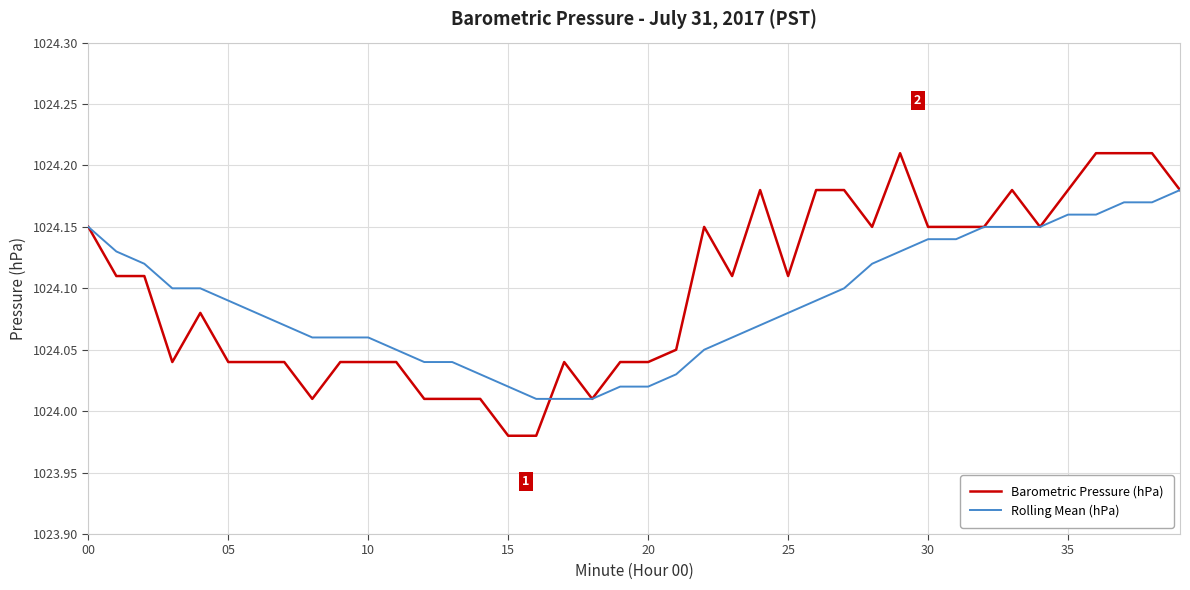

Which series has the largest range (max minus min)?

Barometric Pressure (hPa)